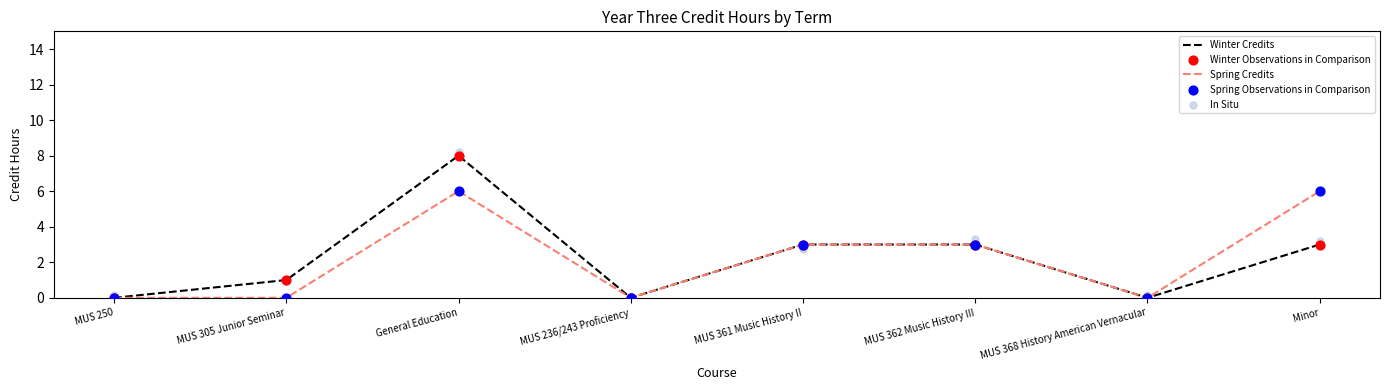

At which category is the sum across all series the highest?

General Education